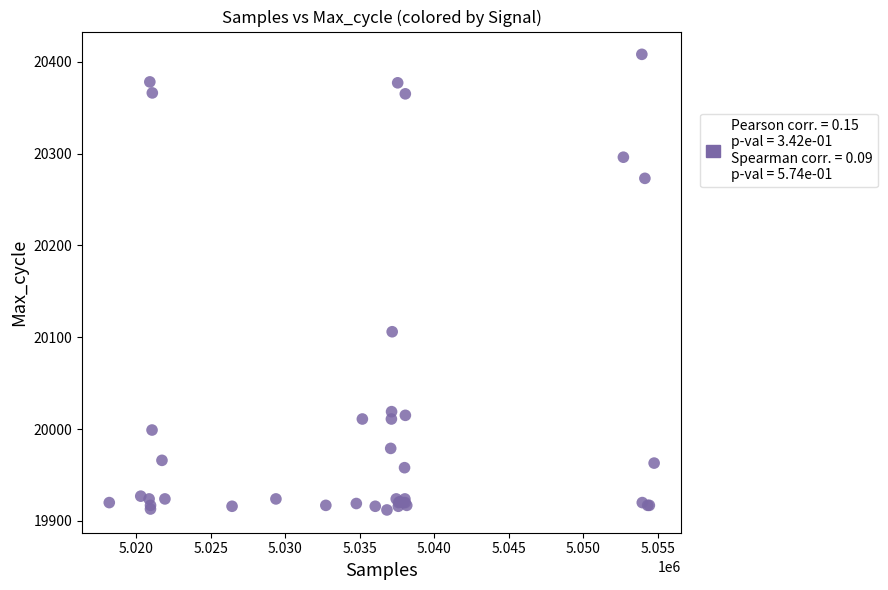

What Y value in the scatter plot is closest to 20160?

20106